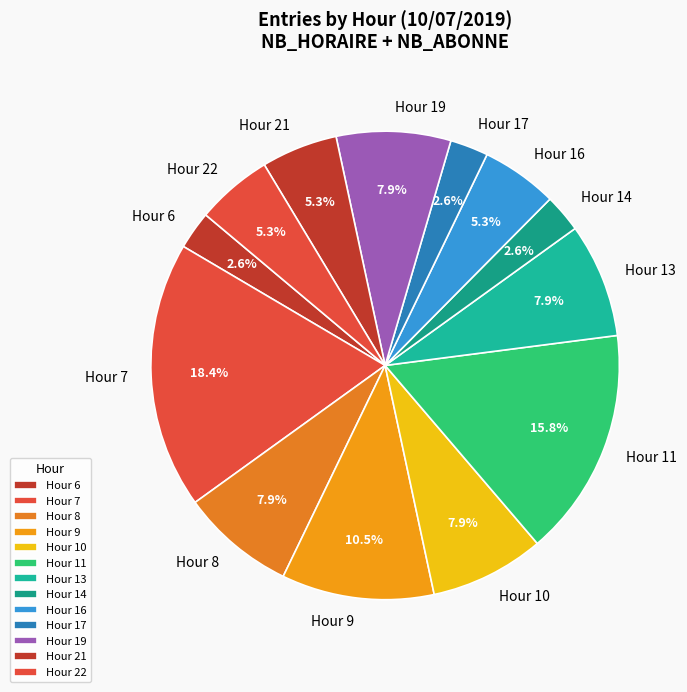

Is there a majority slice in this chart?

No